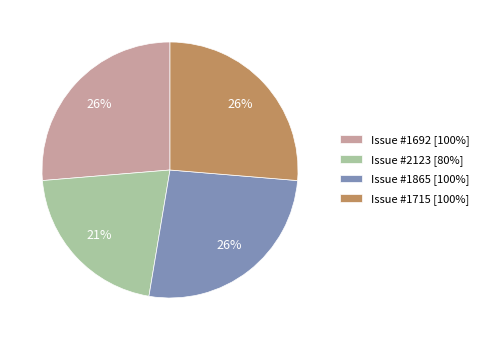

How many slices are in this pie chart?

4